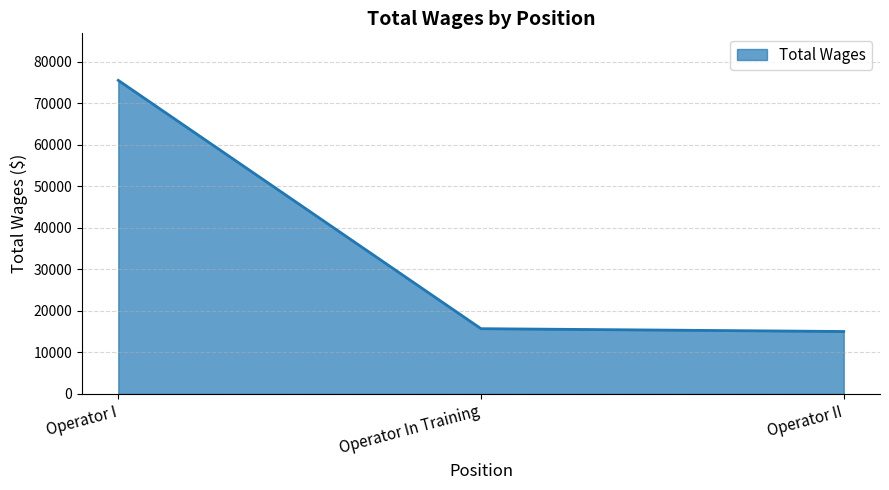

What is the difference between the second highest and minimum values?

677